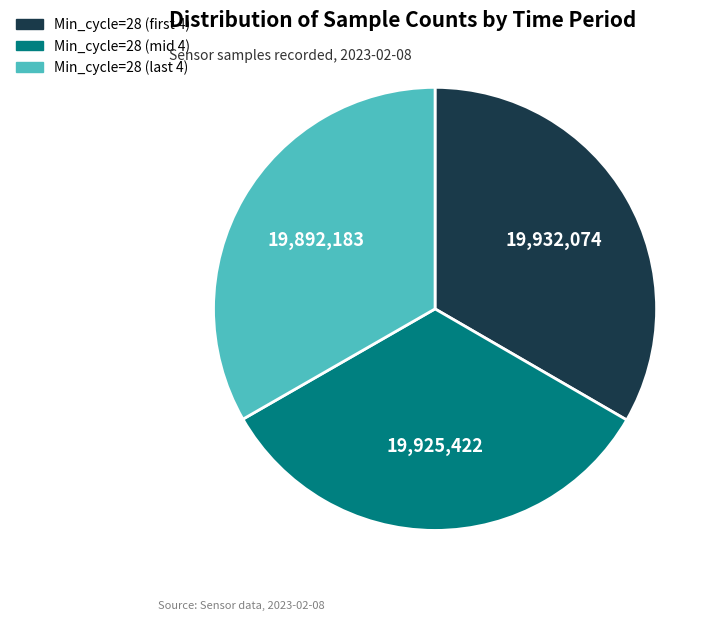

Is there a majority slice in this chart?

No